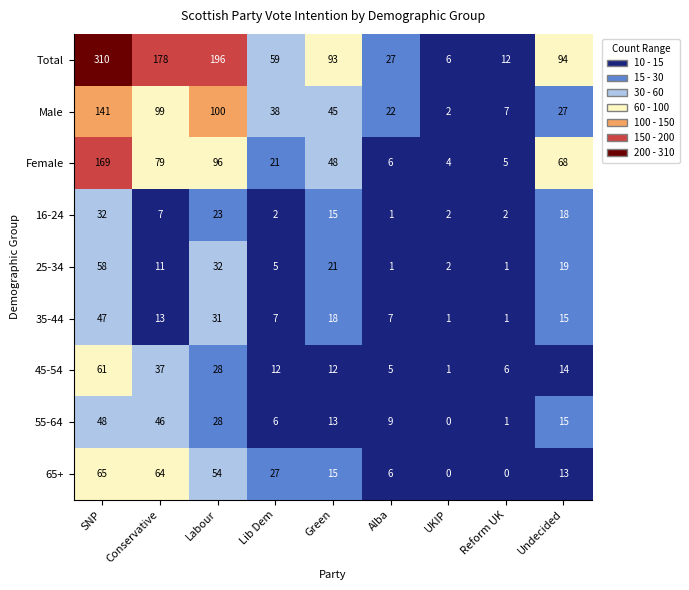

Between SNP and Conservative, which series saw the biggest shift?

Total